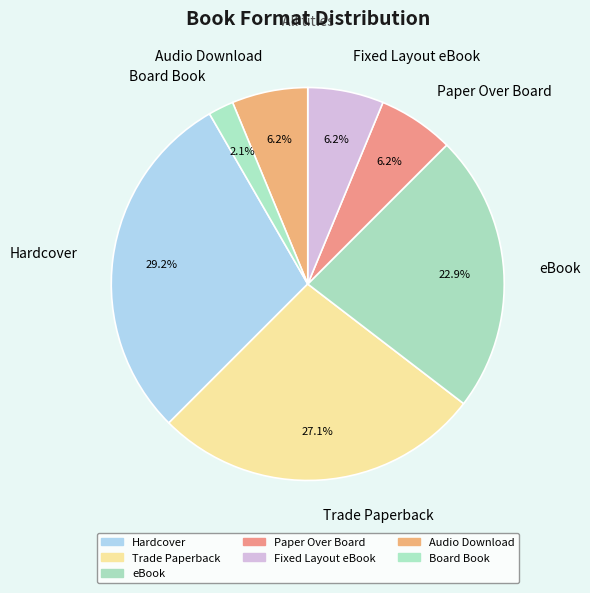

Does Audio Download represent more than half of the total?

No